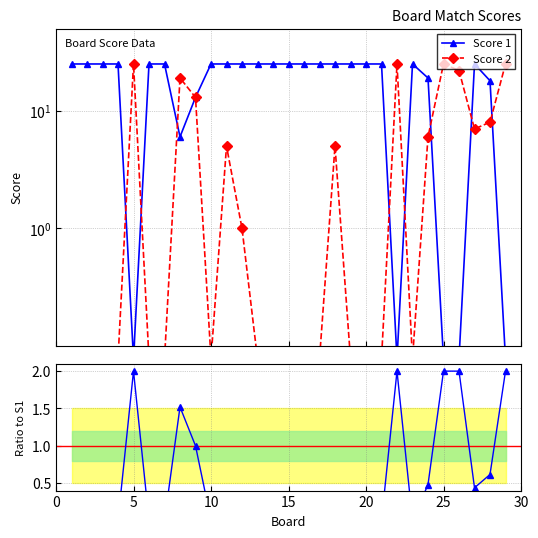

Reading left to right, extract all data points from this chart.

Score 1: 25.0	25.0	25.0	25.0	0.0	25.0	25.0	6.0	13.0	25.0	25.0	25.0	25.0	25.0	25.0	25.0	25.0	25.0	25.0	25.0	25.0	0.0	25.0	19.0	0.0	0.0	25.0	18.0	0.0
Score 2: 0.0	0.0	0.0	0.0	25.0	0.0	0.0	19.0	13.0	0.0	5.0	1.0	0.0	0.0	0.0	0.0	0.0	5.0	0.0	0.0	0.0	25.0	0.0	6.0	25.0	22.0	7.0	8.0	25.0
Score 2 / Score 1 ratio: 0.0	0.0	0.0	0.0	2.0	0.0	0.0	1.5	1.0	0.0	0.3	0.1	0.0	0.0	0.0	0.0	0.0	0.3	0.0	0.0	0.0	2.0	0.0	0.5	2.0	2.0	0.4	0.6	2.0